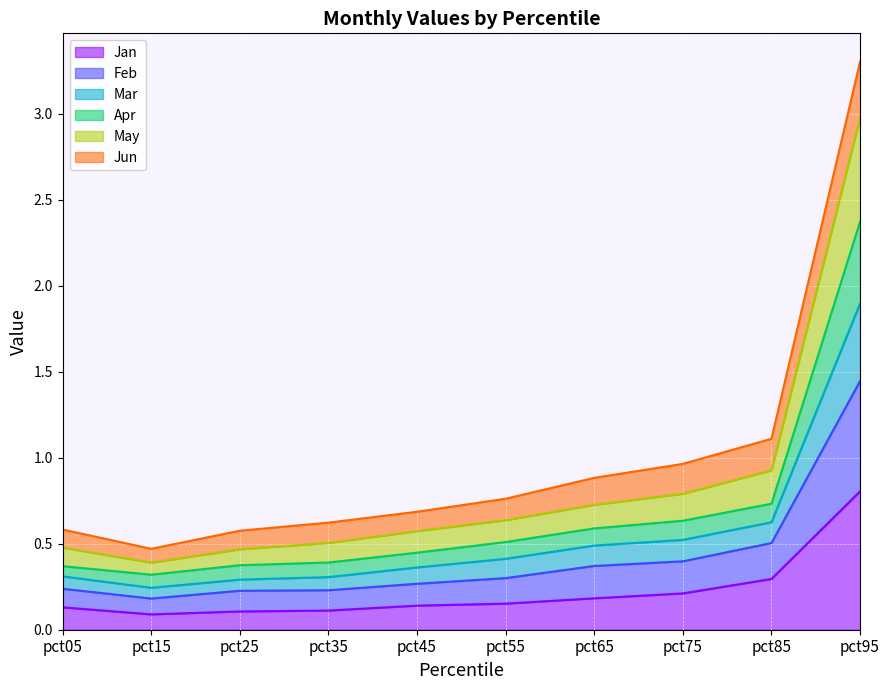

The Jan series shows 0.8 at pct95. True or false?

True